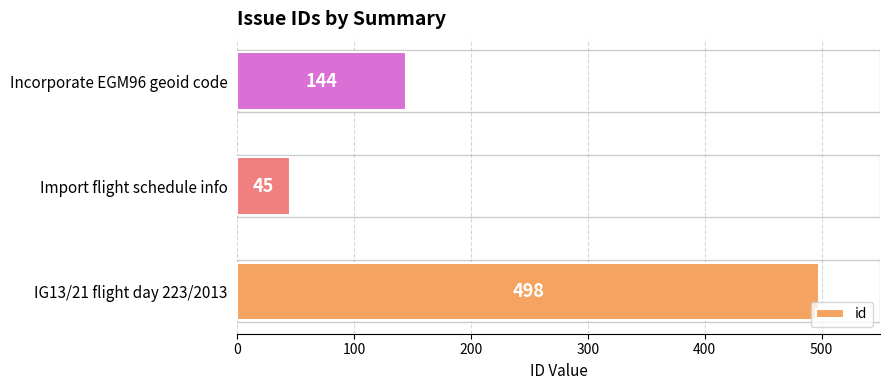

Are the bars horizontal?

Yes